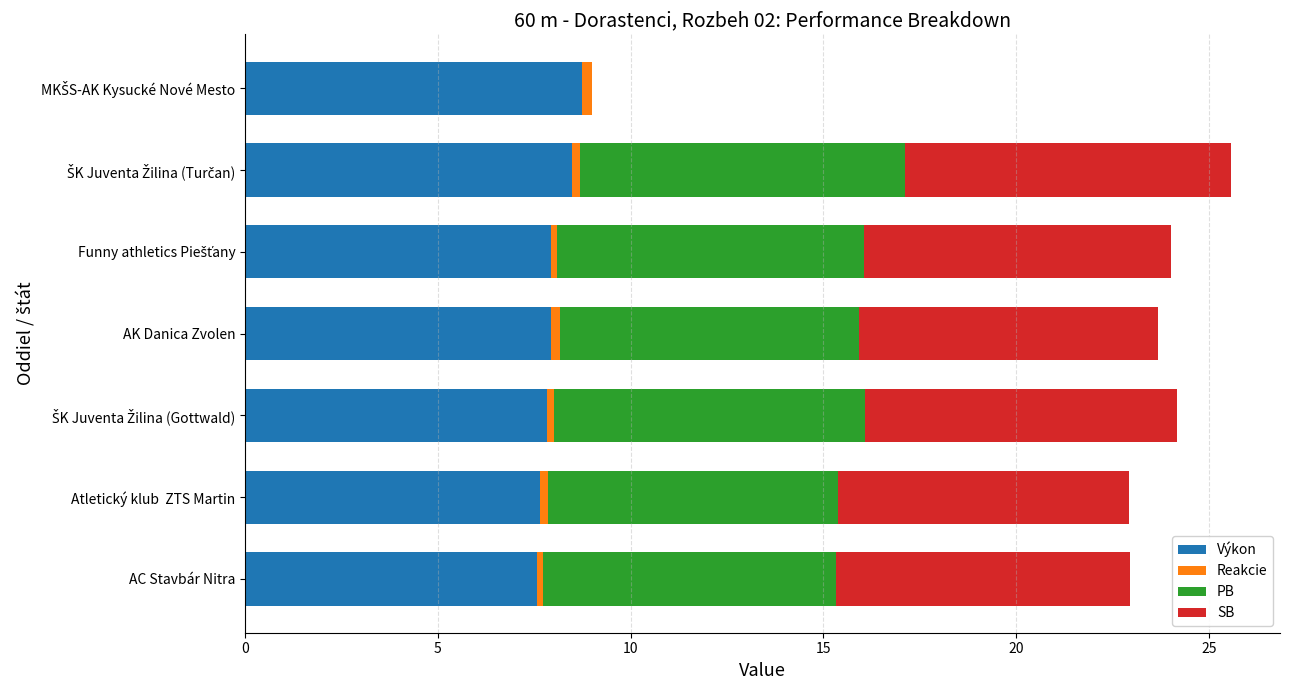

Is it true that Výkon equals 11.1 at AK Danica Zvolen?

False